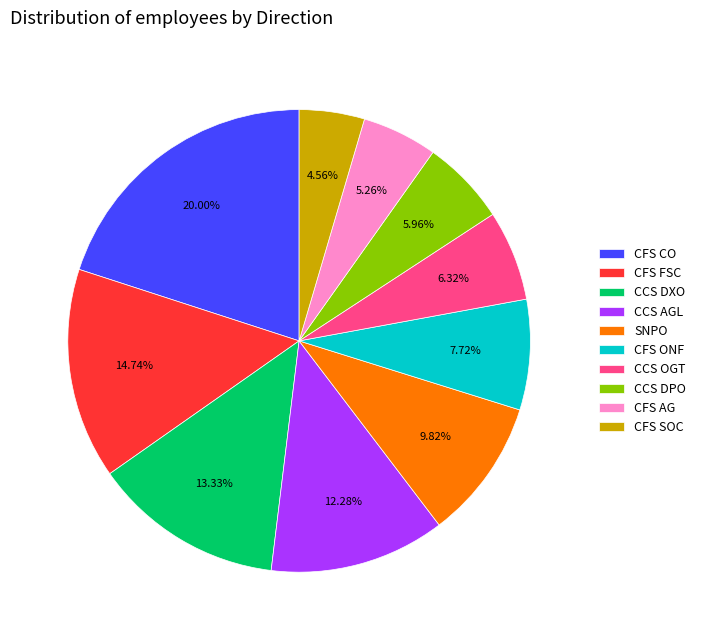

Which category has the biggest portion of the pie?

CFS CO